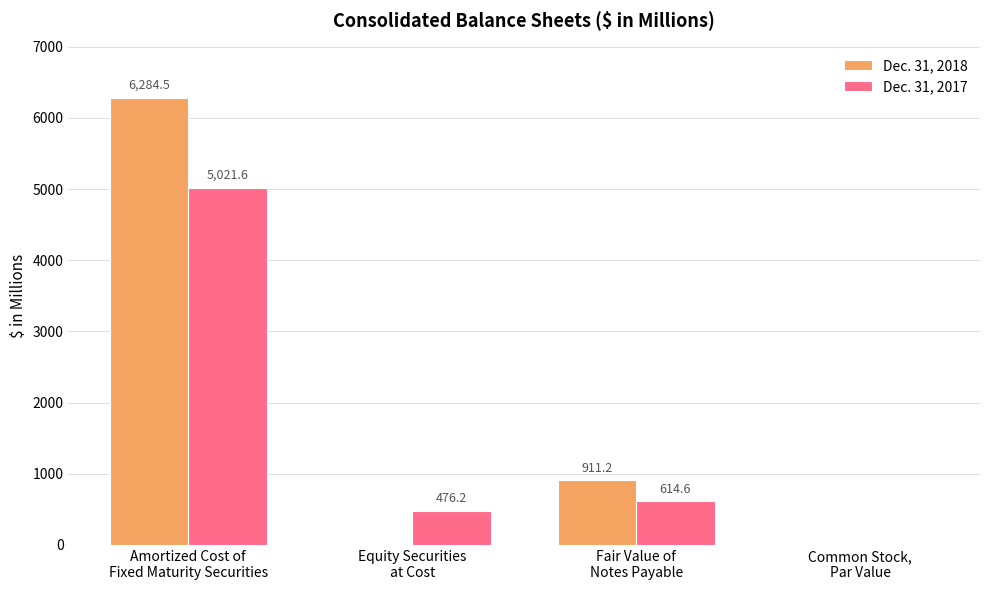

Are the bars grouped side by side (vs. stacked)?

Yes